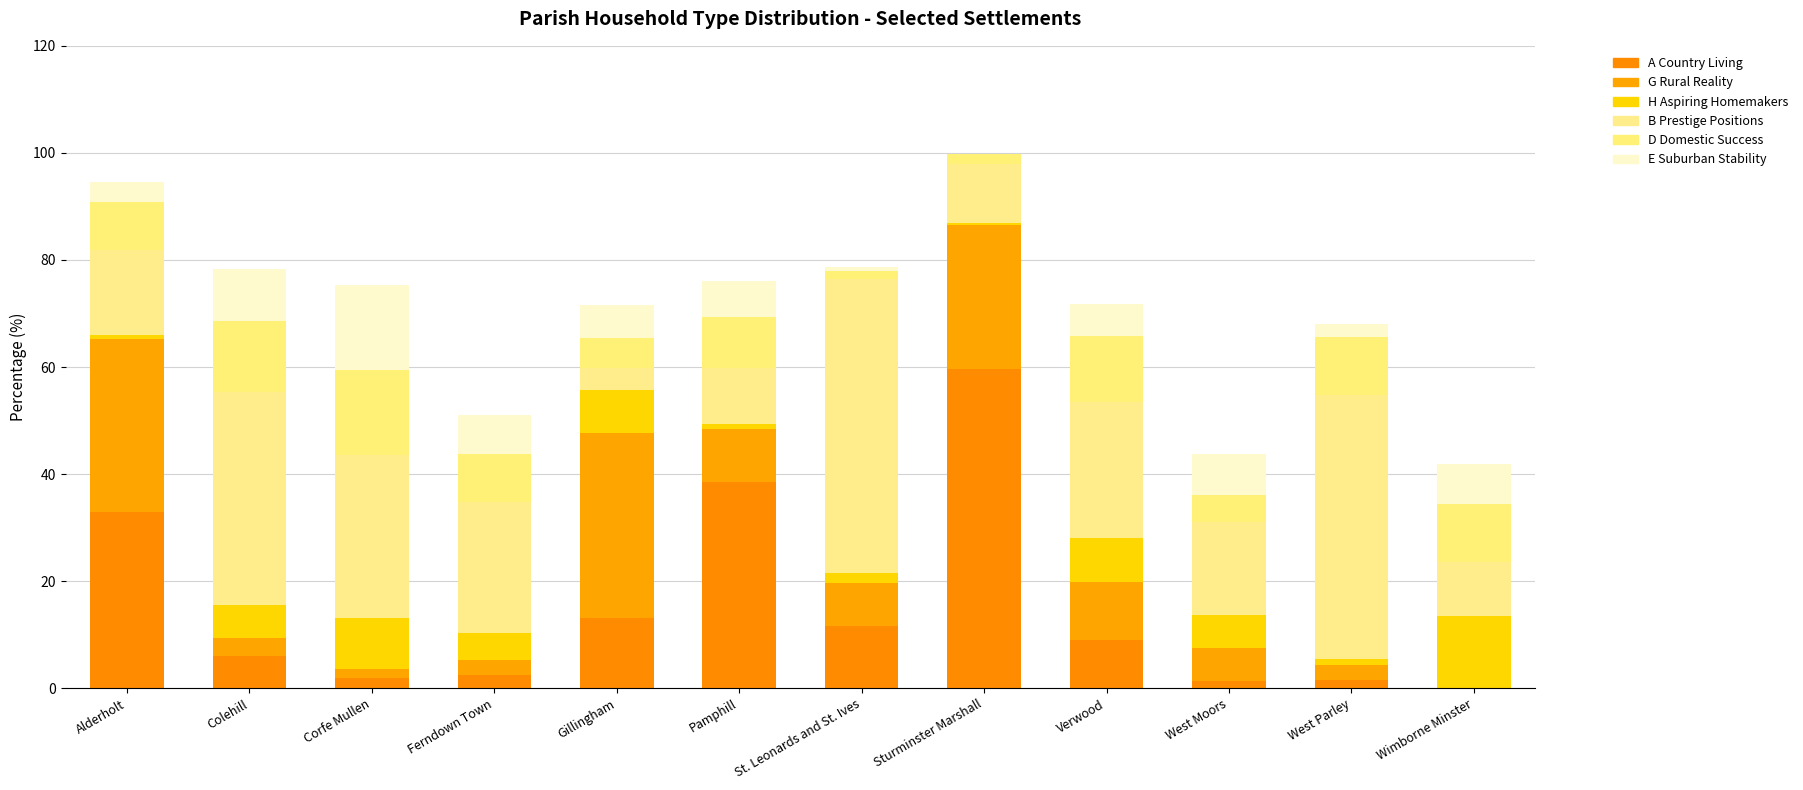

What is the average value of the B Prestige Positions series?

24.4